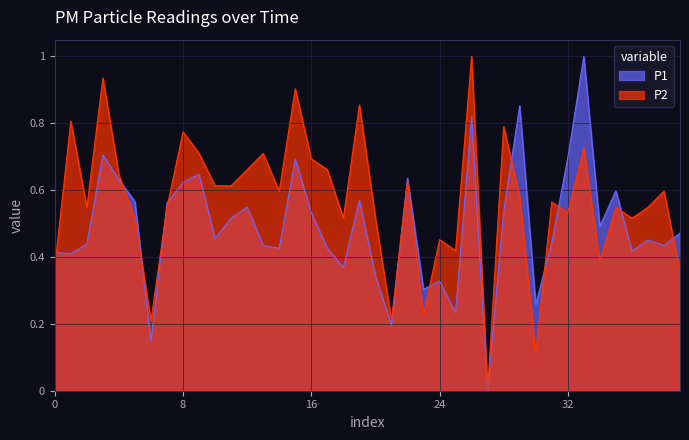

Which series has the largest range (max minus min)?

P1